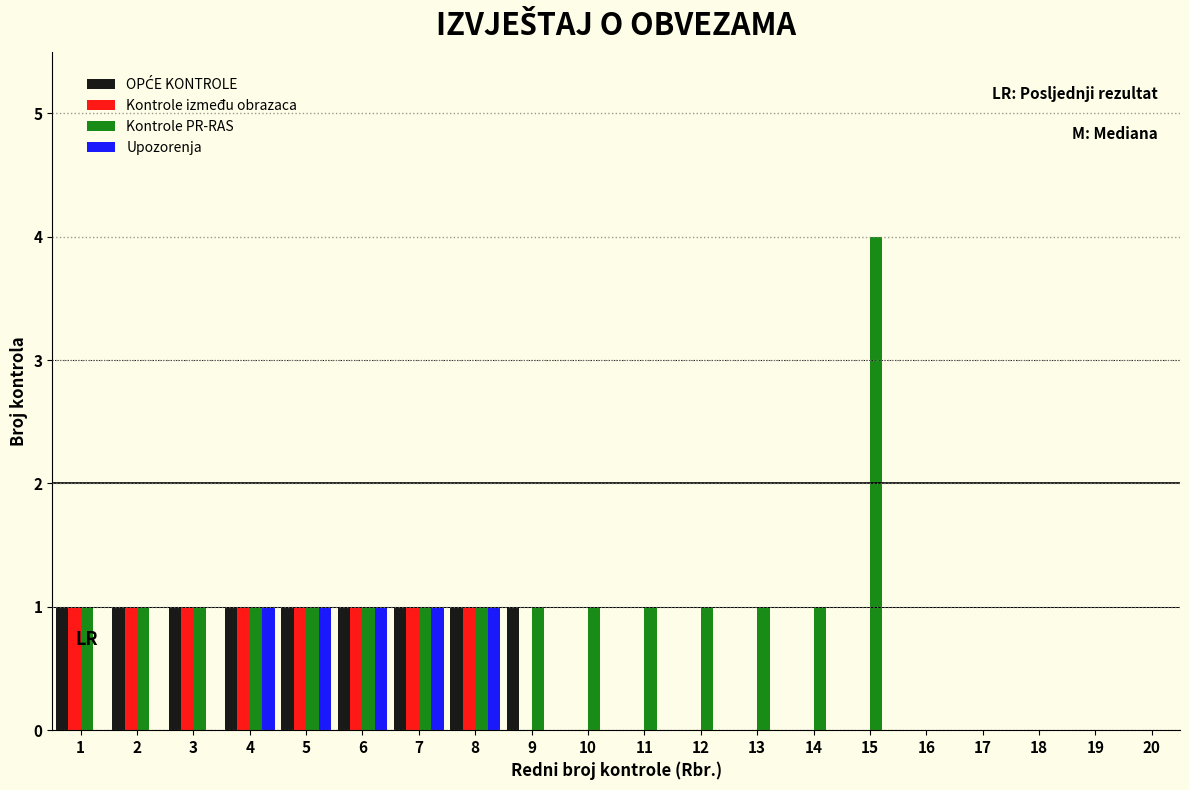

Reading left to right, transcribe this chart: for each range on the x-axis, give the height of each series' bar. The values are not printed on the chart, so give them approximately, as read against the axis.

0.5 to 1.5: OPĆE KONTROLE=1	Kontrole između obrazaca=1	Kontrole PR-RAS=1	Upozorenja=0
1.5 to 2.5: OPĆE KONTROLE=1	Kontrole između obrazaca=1	Kontrole PR-RAS=1	Upozorenja=0
2.5 to 3.5: OPĆE KONTROLE=1	Kontrole između obrazaca=1	Kontrole PR-RAS=1	Upozorenja=0
3.5 to 4.5: OPĆE KONTROLE=1	Kontrole između obrazaca=1	Kontrole PR-RAS=1	Upozorenja=1
4.5 to 5.5: OPĆE KONTROLE=1	Kontrole između obrazaca=1	Kontrole PR-RAS=1	Upozorenja=1
5.5 to 6.5: OPĆE KONTROLE=1	Kontrole između obrazaca=1	Kontrole PR-RAS=1	Upozorenja=1
6.5 to 7.5: OPĆE KONTROLE=1	Kontrole između obrazaca=1	Kontrole PR-RAS=1	Upozorenja=1
7.5 to 8.5: OPĆE KONTROLE=1	Kontrole između obrazaca=1	Kontrole PR-RAS=1	Upozorenja=1
8.5 to 9.5: OPĆE KONTROLE=1	Kontrole između obrazaca=0	Kontrole PR-RAS=1	Upozorenja=0
9.5 to 10.5: OPĆE KONTROLE=0	Kontrole između obrazaca=0	Kontrole PR-RAS=1	Upozorenja=0
10.5 to 11.5: OPĆE KONTROLE=0	Kontrole između obrazaca=0	Kontrole PR-RAS=1	Upozorenja=0
11.5 to 12.5: OPĆE KONTROLE=0	Kontrole između obrazaca=0	Kontrole PR-RAS=1	Upozorenja=0
12.5 to 13.5: OPĆE KONTROLE=0	Kontrole između obrazaca=0	Kontrole PR-RAS=1	Upozorenja=0
13.5 to 14.5: OPĆE KONTROLE=0	Kontrole između obrazaca=0	Kontrole PR-RAS=1	Upozorenja=0
14.5 to 15.5: OPĆE KONTROLE=0	Kontrole između obrazaca=0	Kontrole PR-RAS=4	Upozorenja=0
15.5 to 16.5: OPĆE KONTROLE=0	Kontrole između obrazaca=0	Kontrole PR-RAS=0	Upozorenja=0
16.5 to 17.5: OPĆE KONTROLE=0	Kontrole između obrazaca=0	Kontrole PR-RAS=0	Upozorenja=0
17.5 to 18.5: OPĆE KONTROLE=0	Kontrole između obrazaca=0	Kontrole PR-RAS=0	Upozorenja=0
18.5 to 19.5: OPĆE KONTROLE=0	Kontrole između obrazaca=0	Kontrole PR-RAS=0	Upozorenja=0
19.5 to 20.5: OPĆE KONTROLE=0	Kontrole između obrazaca=0	Kontrole PR-RAS=0	Upozorenja=0